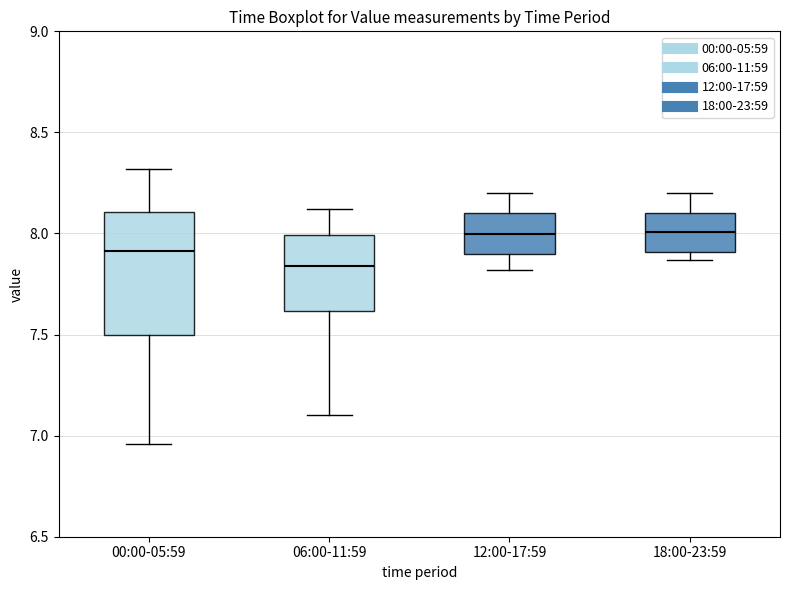

Comparing the boxes themselves (not the whiskers), which one is the tallest?

00:00-05:59